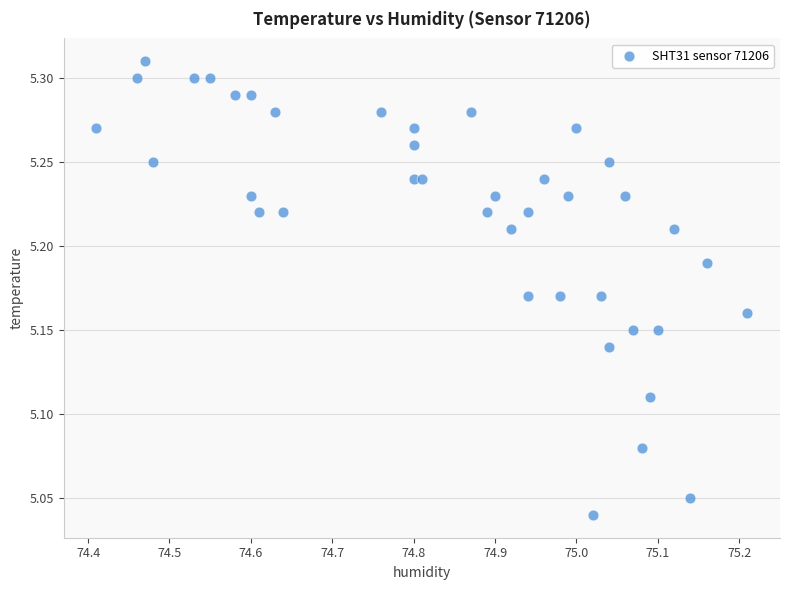

What is the range of Y values (max minus min)?

0.3